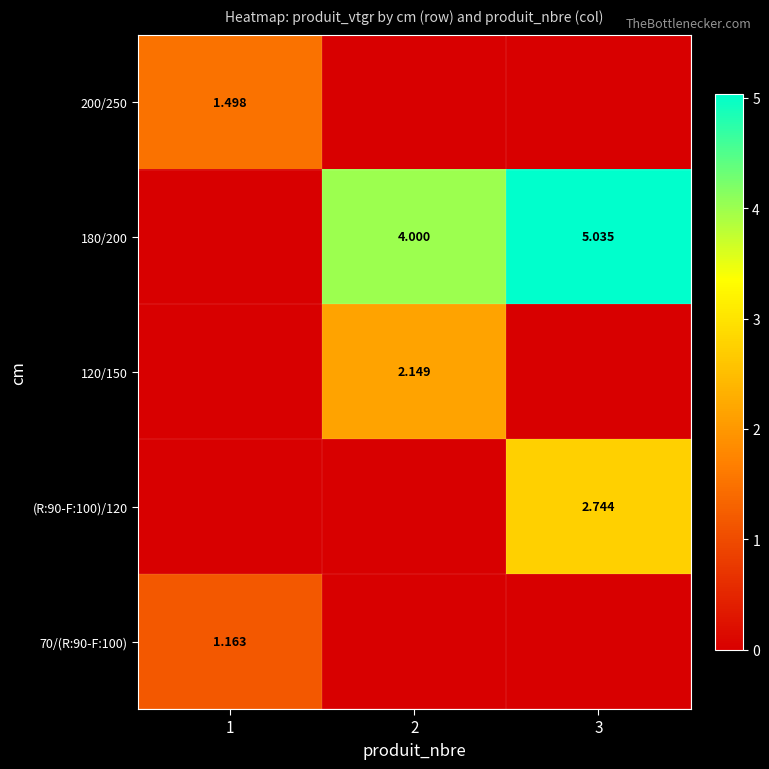

Is the value of 120/150 at 2 greater than the value of (R:90-F:100)/120 at 1?

Yes